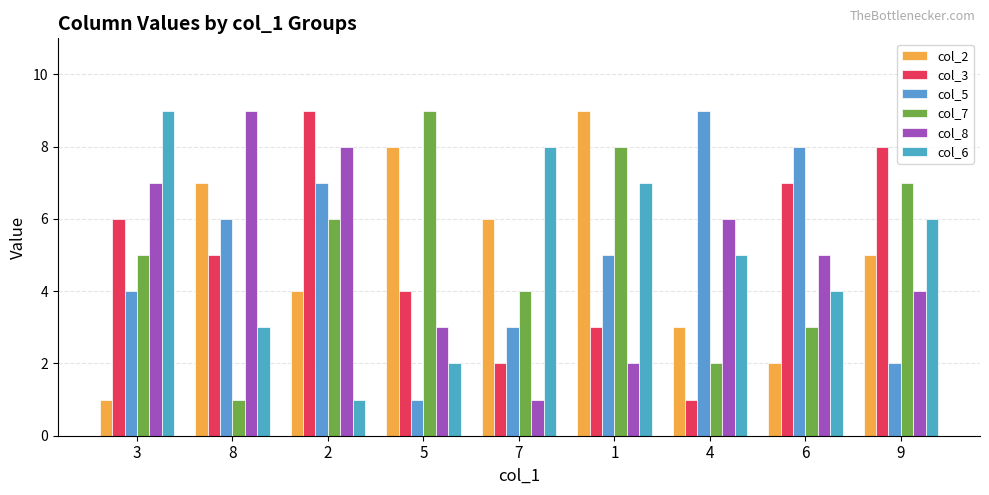

What is the label of the 4th bar from the left?

5